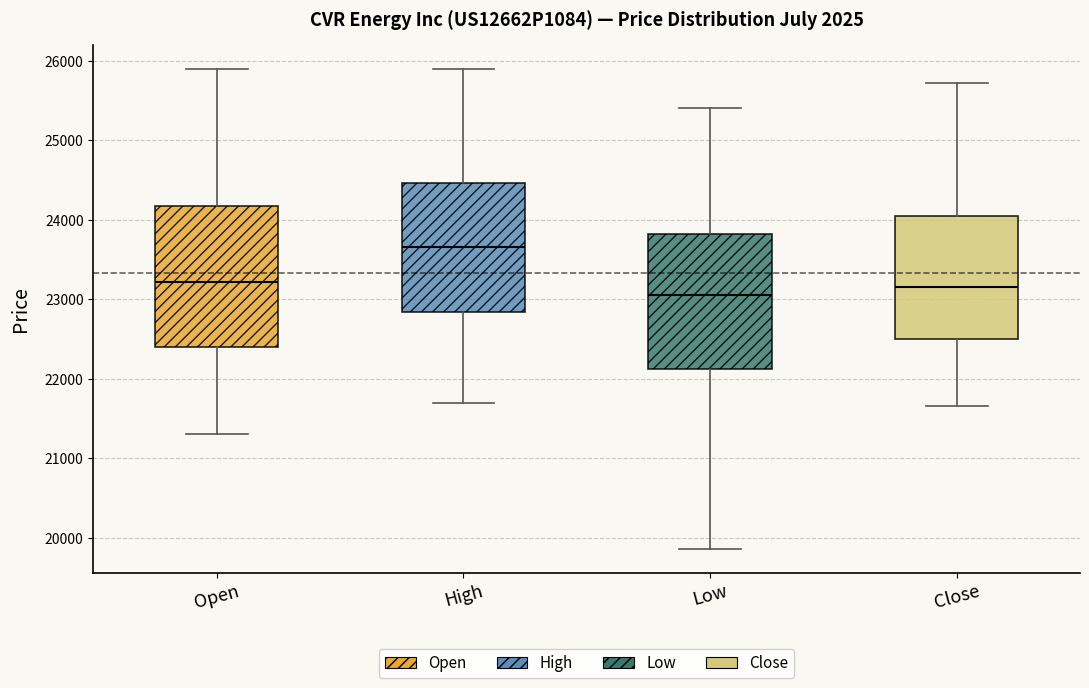

Where is the lower edge of the box for High on the y-axis? The values are not printed on the chart, so give them approximately, as read against the axis.

22800